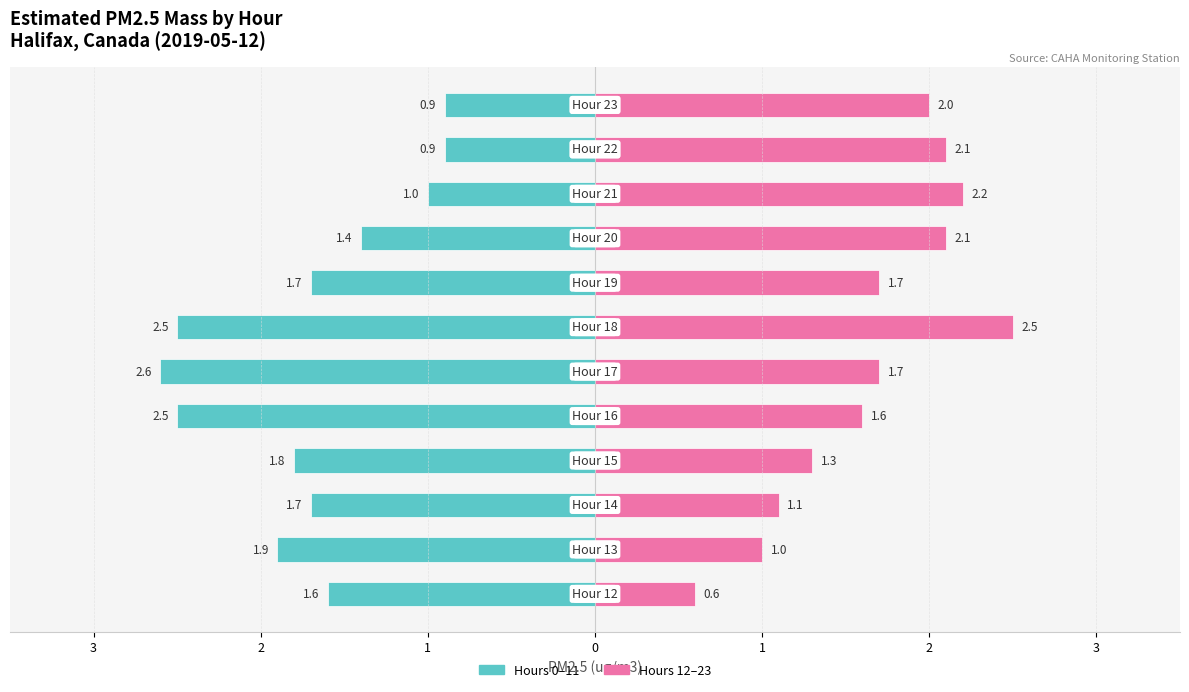

How many series are shown in this chart?

2